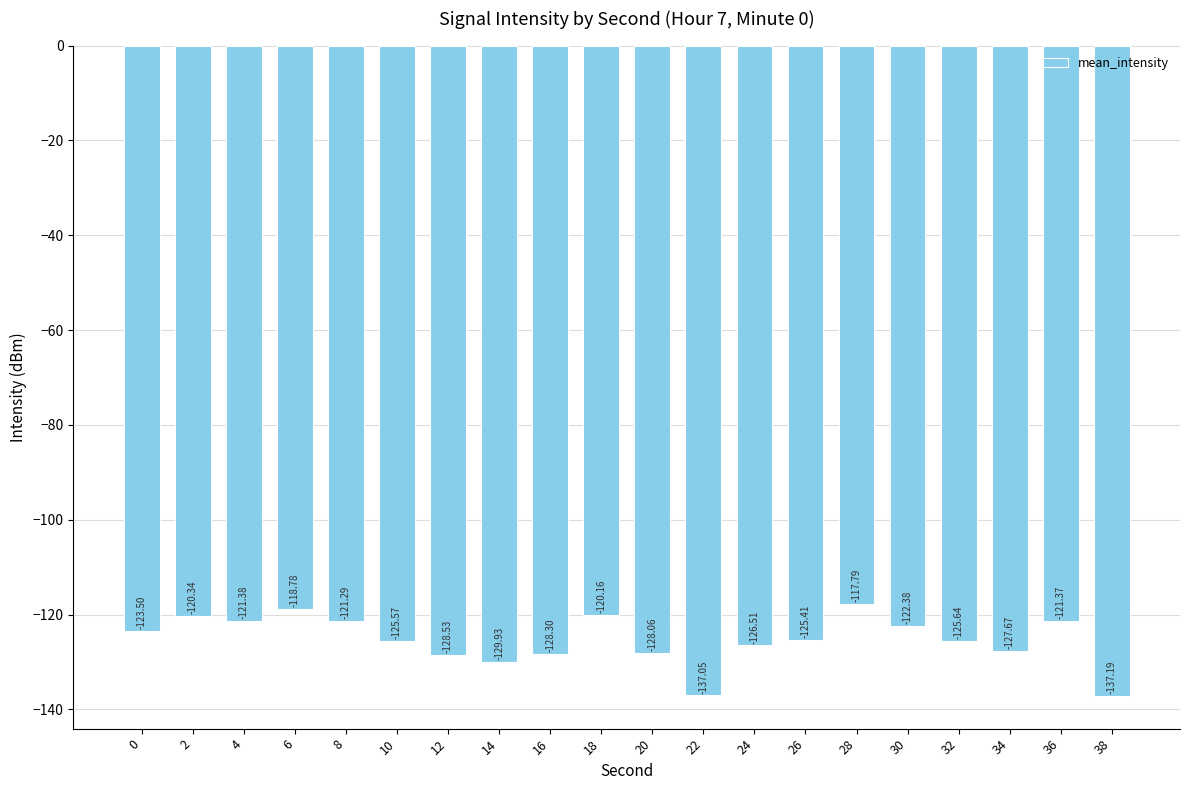

What is the difference between the maximum and minimum values?

19.4